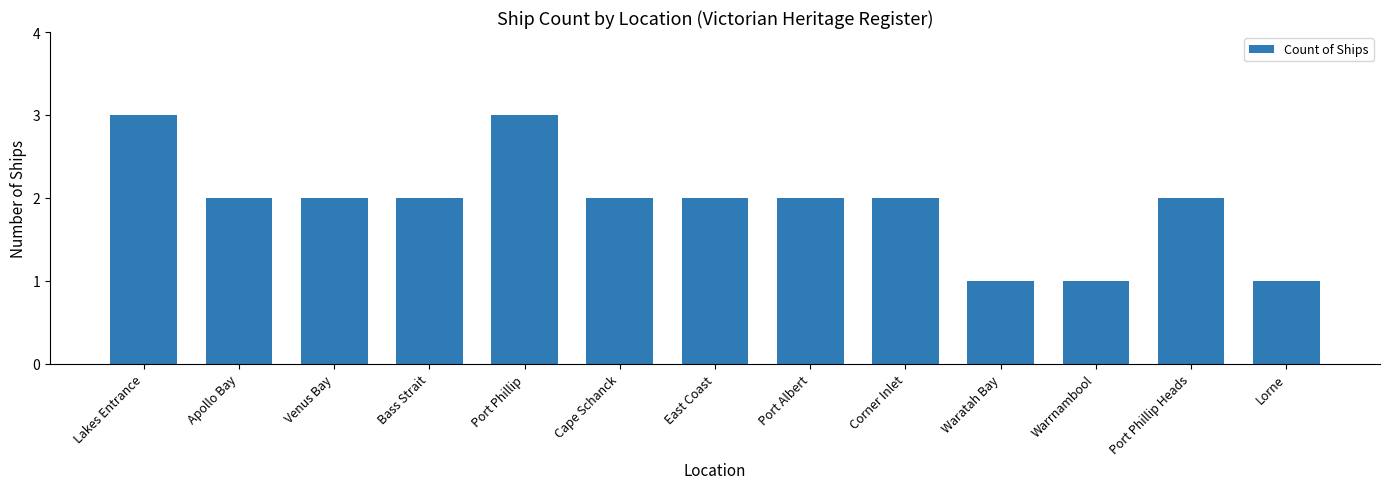

Is it true that the value at East Coast is 2?

True